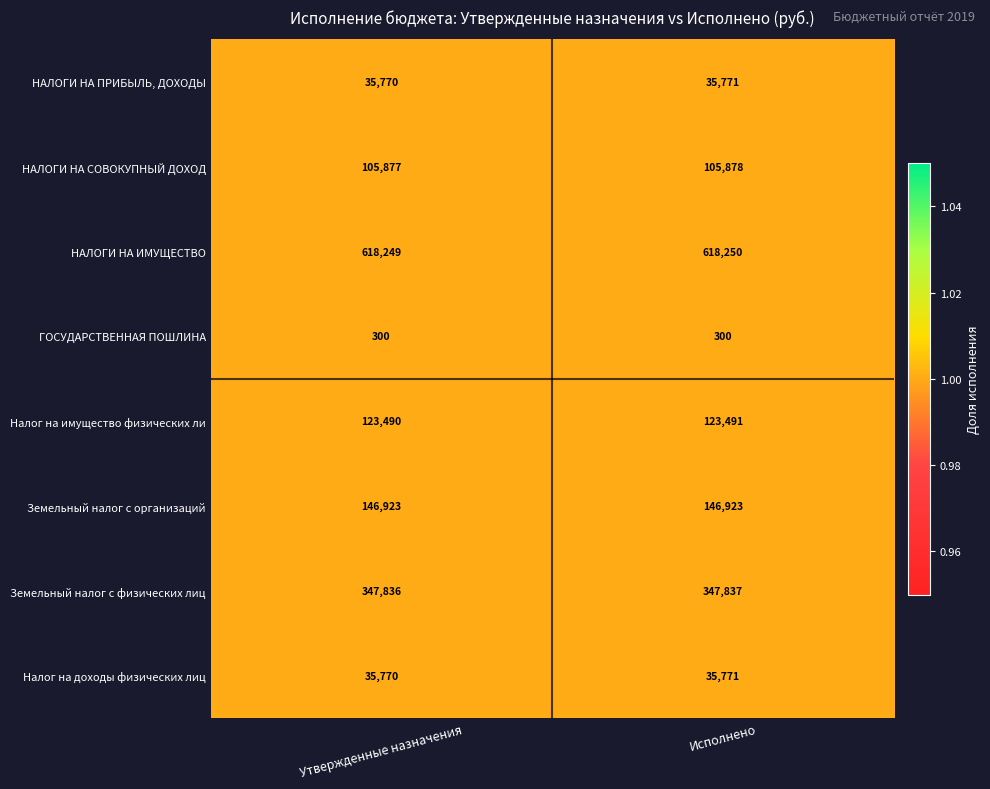

List the labels in order of НАЛОГИ НА ИМУЩЕСТВО value, largest first.

Исполнено, Утвержденные назначения